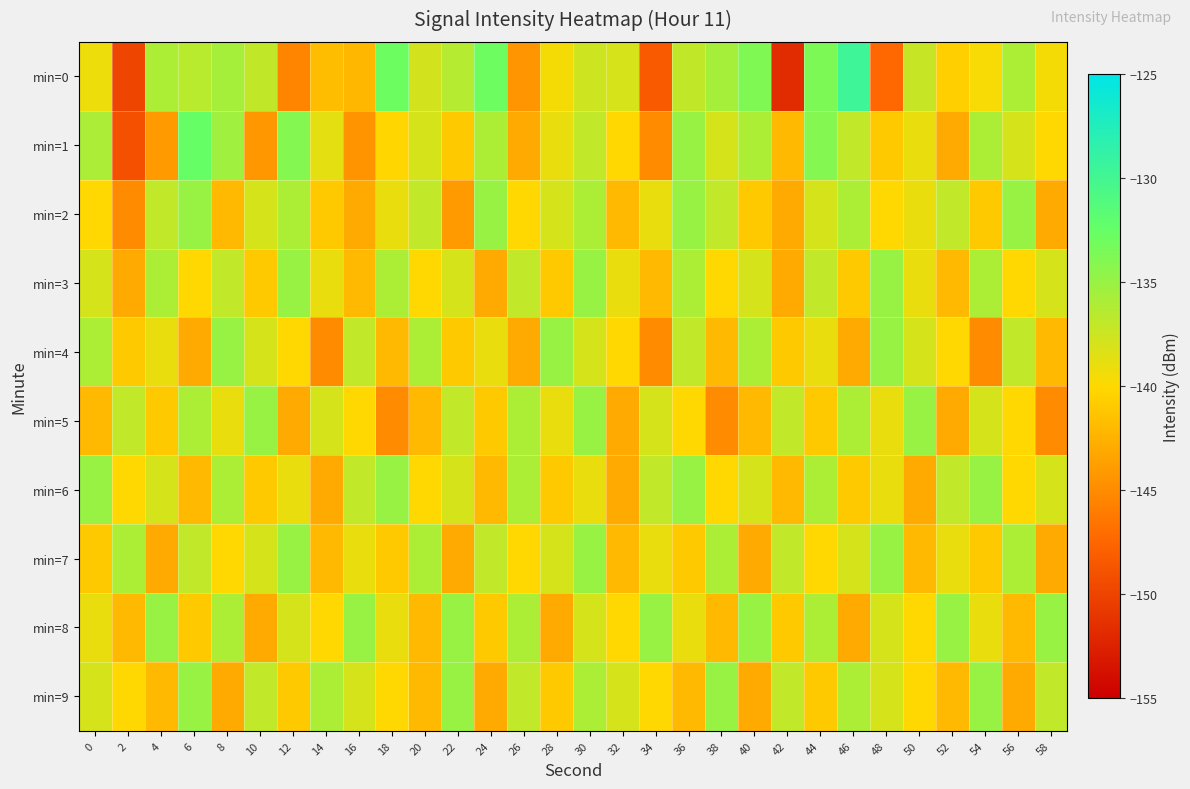

Reading left to right, list all the values displayed in this chart.

min=0: 0=-139.2	2=-149.9	4=-136.0	6=-136.5	8=-135.6	10=-136.9	12=-145.5	14=-141.8	16=-142.2	18=-132.9	20=-137.8	22=-136.4	24=-132.9	26=-144.4	28=-139.5	30=-137.5	32=-138.0	34=-148.3	36=-136.9	38=-135.6	40=-133.8	42=-151.8	44=-133.6	46=-129.6	48=-147.4	50=-137.2	52=-140.6	54=-139.7	56=-136.0	58=-139.5
min=1: 0=-136.0	2=-149.1	4=-144.1	6=-132.6	8=-135.3	10=-144.2	12=-134.0	14=-138.7	16=-144.5	18=-140.1	20=-138.0	22=-141.0	24=-136.0	26=-143.0	28=-139.0	30=-137.0	32=-140.0	34=-145.0	36=-135.0	38=-138.0	40=-136.0	42=-142.0	44=-134.0	46=-137.0	48=-141.0	50=-139.0	52=-143.0	54=-136.0	56=-138.0	58=-140.0
min=2: 0=-140.0	2=-145.0	4=-137.0	6=-135.0	8=-142.0	10=-138.0	12=-136.0	14=-141.0	16=-143.0	18=-139.0	20=-137.0	22=-144.0	24=-135.0	26=-140.0	28=-138.0	30=-136.0	32=-142.0	34=-139.0	36=-135.0	38=-137.0	40=-141.0	42=-143.0	44=-138.0	46=-136.0	48=-140.0	50=-139.0	52=-137.0	54=-141.0	56=-135.0	58=-143.0
min=3: 0=-138.0	2=-143.0	4=-136.0	6=-140.0	8=-137.0	10=-141.0	12=-135.0	14=-139.0	16=-142.0	18=-136.0	20=-140.0	22=-138.0	24=-143.0	26=-137.0	28=-141.0	30=-135.0	32=-139.0	34=-142.0	36=-136.0	38=-140.0	40=-138.0	42=-143.0	44=-137.0	46=-141.0	48=-135.0	50=-139.0	52=-142.0	54=-136.0	56=-140.0	58=-138.0
min=4: 0=-136.0	2=-141.0	4=-139.0	6=-143.0	8=-135.0	10=-138.0	12=-140.0	14=-145.0	16=-137.0	18=-142.0	20=-136.0	22=-141.0	24=-139.0	26=-143.0	28=-135.0	30=-138.0	32=-140.0	34=-145.0	36=-137.0	38=-142.0	40=-136.0	42=-141.0	44=-139.0	46=-143.0	48=-135.0	50=-138.0	52=-140.0	54=-145.0	56=-137.0	58=-142.0
min=5: 0=-142.0	2=-137.0	4=-141.0	6=-136.0	8=-139.0	10=-135.0	12=-143.0	14=-138.0	16=-140.0	18=-145.0	20=-142.0	22=-137.0	24=-141.0	26=-136.0	28=-139.0	30=-135.0	32=-143.0	34=-138.0	36=-140.0	38=-145.0	40=-142.0	42=-137.0	44=-141.0	46=-136.0	48=-139.0	50=-135.0	52=-143.0	54=-138.0	56=-140.0	58=-145.0
min=6: 0=-135.0	2=-140.0	4=-138.0	6=-142.0	8=-136.0	10=-141.0	12=-139.0	14=-143.0	16=-137.0	18=-135.0	20=-140.0	22=-138.0	24=-142.0	26=-136.0	28=-141.0	30=-139.0	32=-143.0	34=-137.0	36=-135.0	38=-140.0	40=-138.0	42=-142.0	44=-136.0	46=-141.0	48=-139.0	50=-143.0	52=-137.0	54=-135.0	56=-140.0	58=-138.0
min=7: 0=-141.0	2=-136.0	4=-143.0	6=-137.0	8=-140.0	10=-138.0	12=-135.0	14=-142.0	16=-139.0	18=-141.0	20=-136.0	22=-143.0	24=-137.0	26=-140.0	28=-138.0	30=-135.0	32=-142.0	34=-139.0	36=-141.0	38=-136.0	40=-143.0	42=-137.0	44=-140.0	46=-138.0	48=-135.0	50=-142.0	52=-139.0	54=-141.0	56=-136.0	58=-143.0
min=8: 0=-139.0	2=-142.0	4=-135.0	6=-141.0	8=-136.0	10=-143.0	12=-138.0	14=-140.0	16=-135.0	18=-139.0	20=-142.0	22=-135.0	24=-141.0	26=-136.0	28=-143.0	30=-138.0	32=-140.0	34=-135.0	36=-139.0	38=-142.0	40=-135.0	42=-141.0	44=-136.0	46=-143.0	48=-138.0	50=-140.0	52=-135.0	54=-139.0	56=-142.0	58=-135.0
min=9: 0=-138.0	2=-140.0	4=-142.0	6=-135.0	8=-143.0	10=-137.0	12=-141.0	14=-136.0	16=-138.0	18=-140.0	20=-142.0	22=-135.0	24=-143.0	26=-137.0	28=-141.0	30=-136.0	32=-138.0	34=-140.0	36=-142.0	38=-135.0	40=-143.0	42=-137.0	44=-141.0	46=-136.0	48=-138.0	50=-140.0	52=-142.0	54=-135.0	56=-143.0	58=-137.0